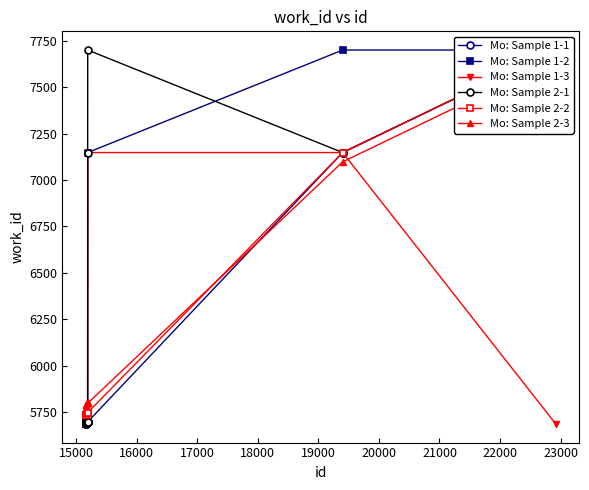

What is the maximum value for Mo: Sample 1-3?

7148